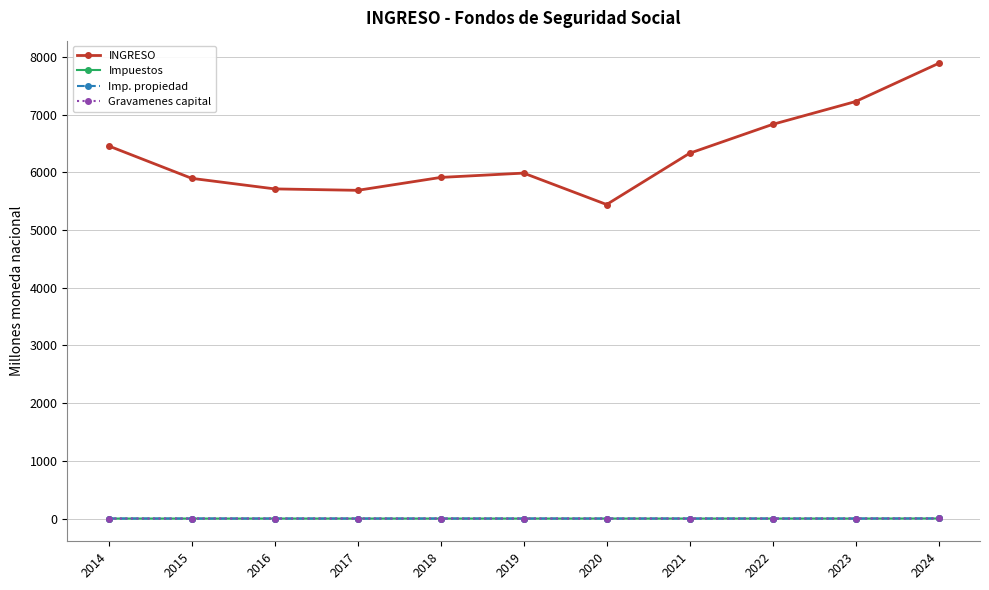

Which series has the largest total across all categories?

INGRESO